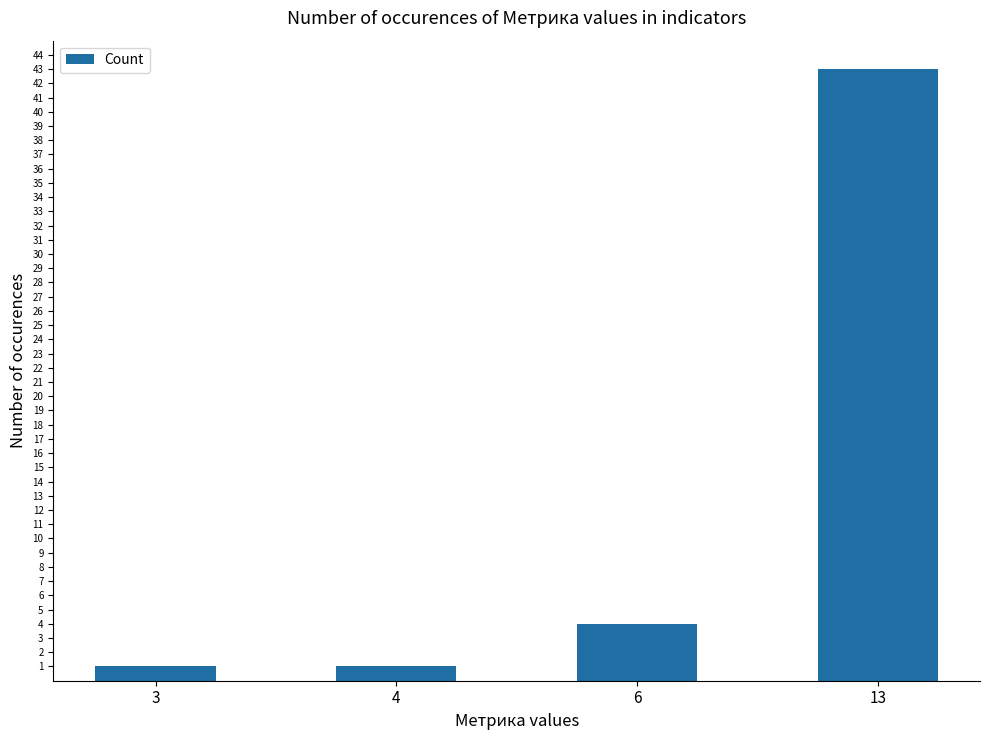

Reading right to left, transcribe all the data shown in this chart.

43	4	1	1